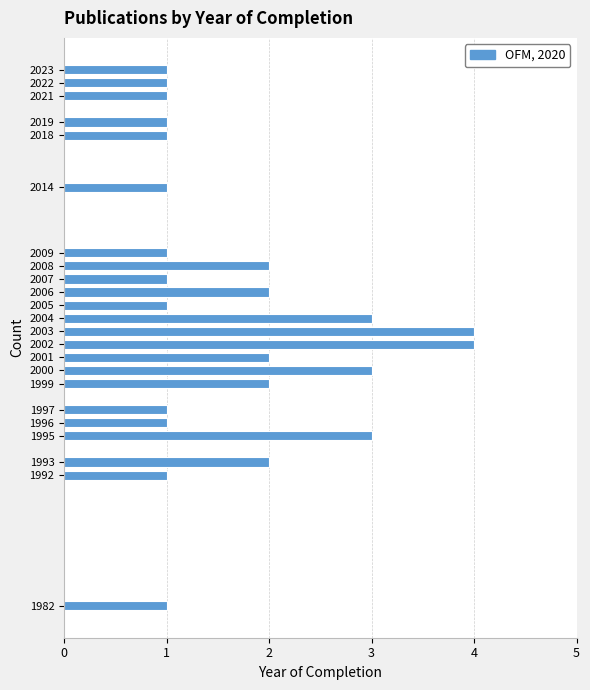

Reading bottom to top, what are all the values shown in this chart?

1982=1	1992=1	1993=2	1995=3	1996=1	1997=1	1999=2	2000=3	2001=2	2002=4	2003=4	2004=3	2005=1	2006=2	2007=1	2008=2	2009=1	2014=1	2018=1	2019=1	2021=1	2022=1	2023=1